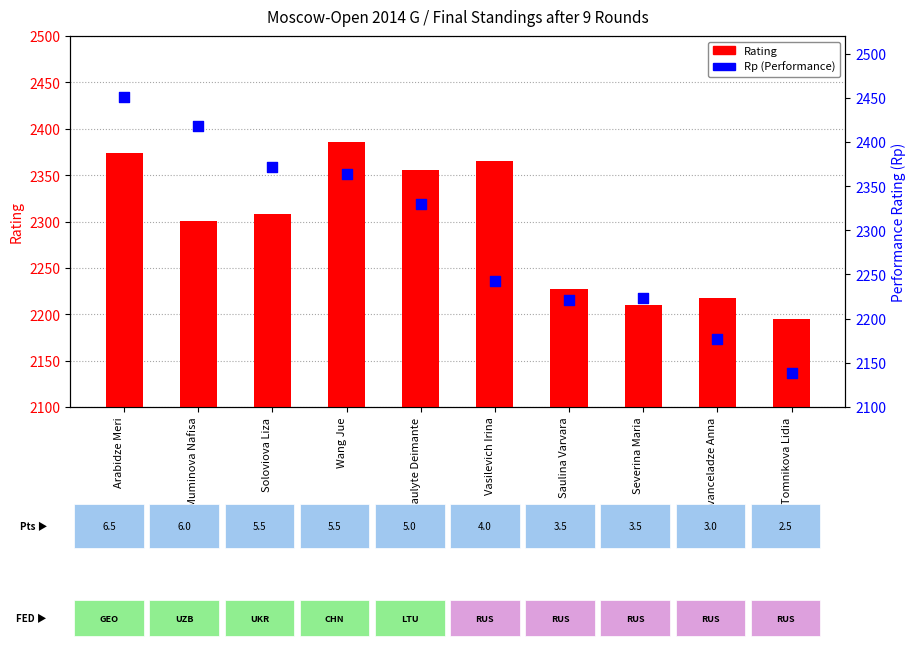

Which series contains the highest Y value?

Rp